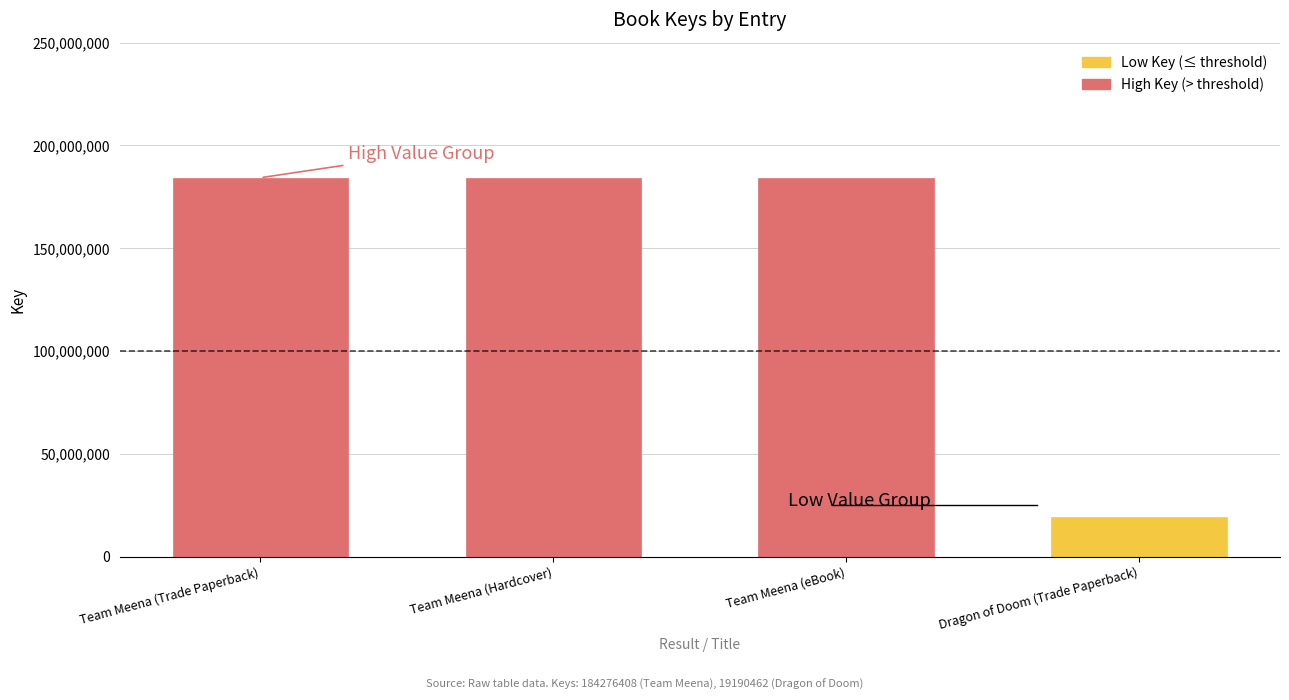

Rank the categories by value from lowest to highest.

Dragon of Doom (Trade Paperback), Team Meena (Trade Paperback), Team Meena (Hardcover), Team Meena (eBook)